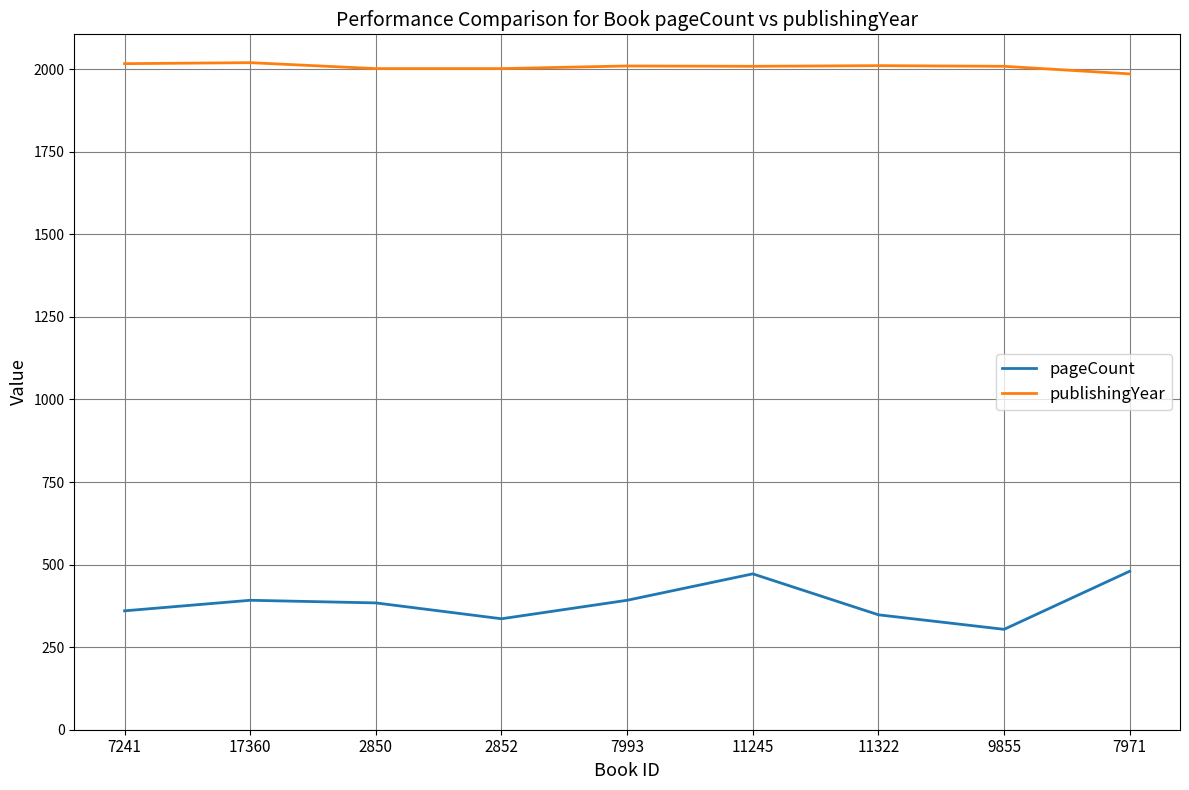

Does the chart have visible grid lines?

Yes